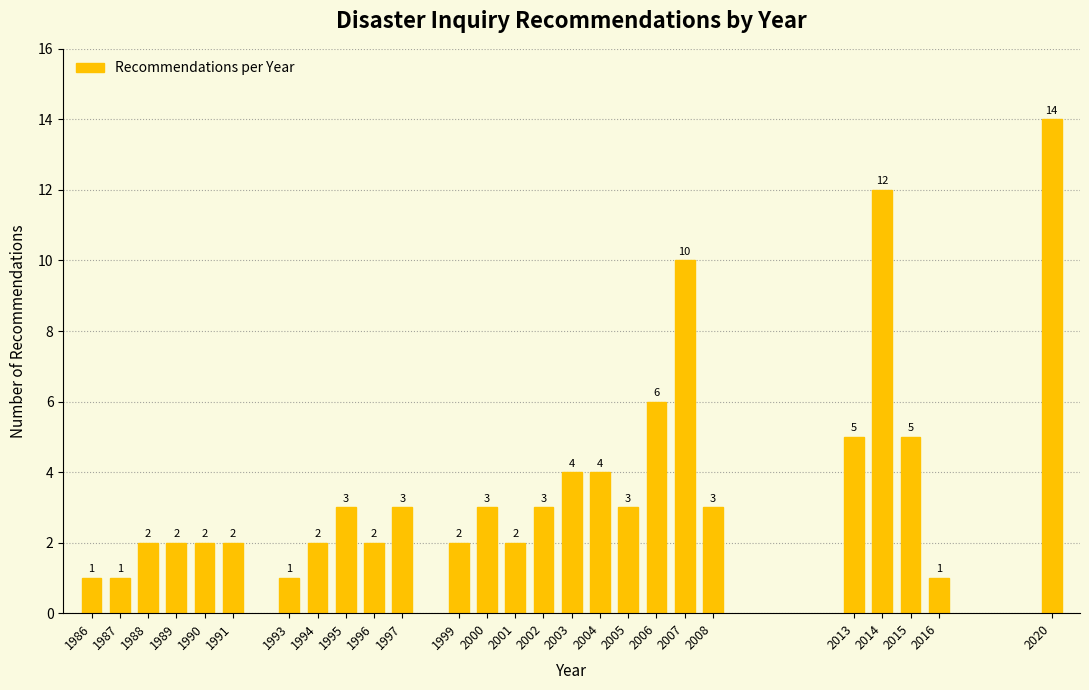

Reading left to right, extract all data points from this chart.

1	1	2	2	2	2	1	2	3	2	3	2	3	2	3	4	4	3	6	10	3	5	12	5	1	14